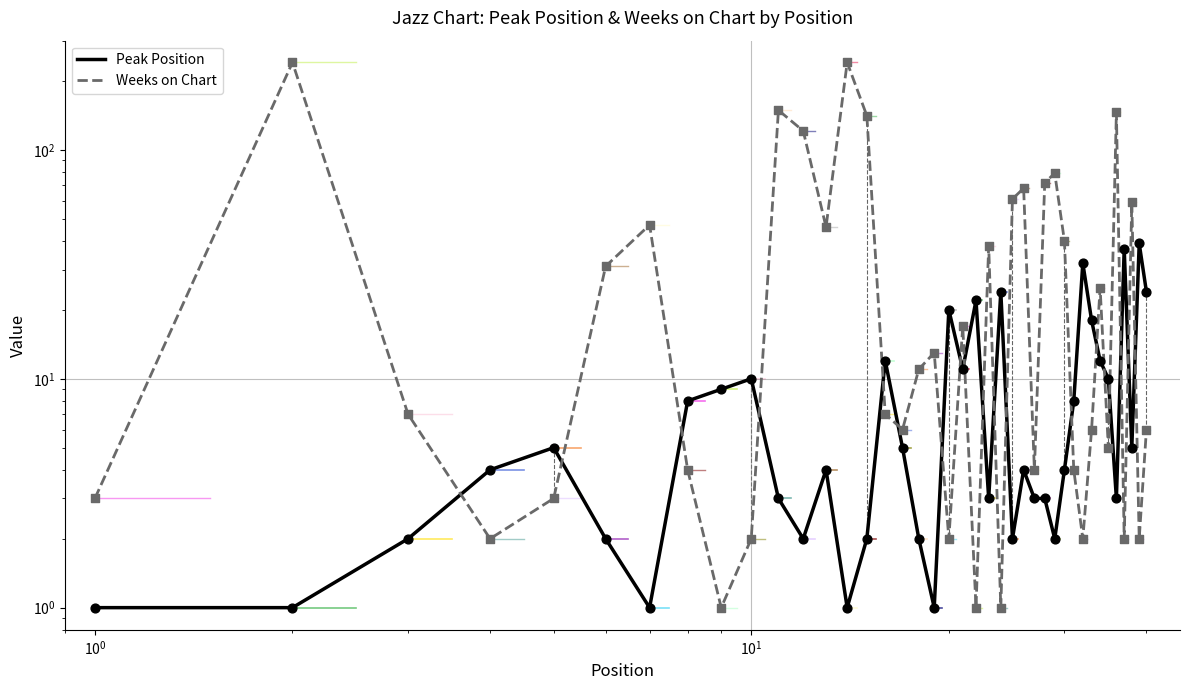

Which series has the widest spread of Y values?

Weeks on Chart